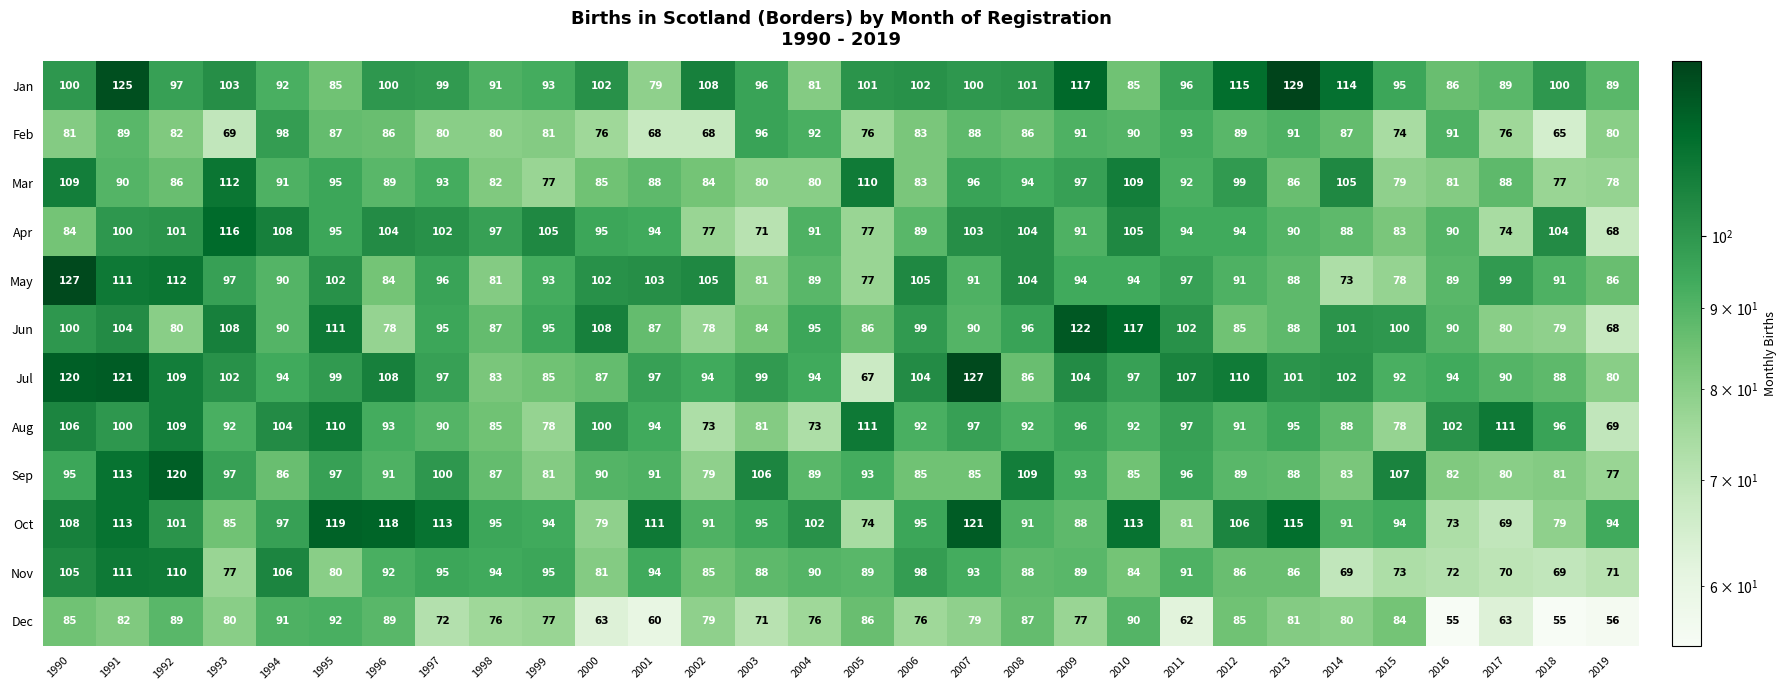

What is the spread (max minus min) of values at 1997?

41